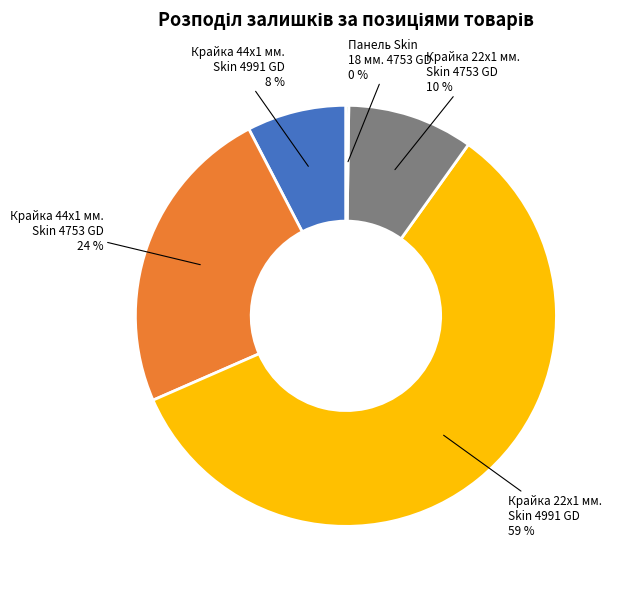

To the nearest percent, what is the average slice percentage?

20%